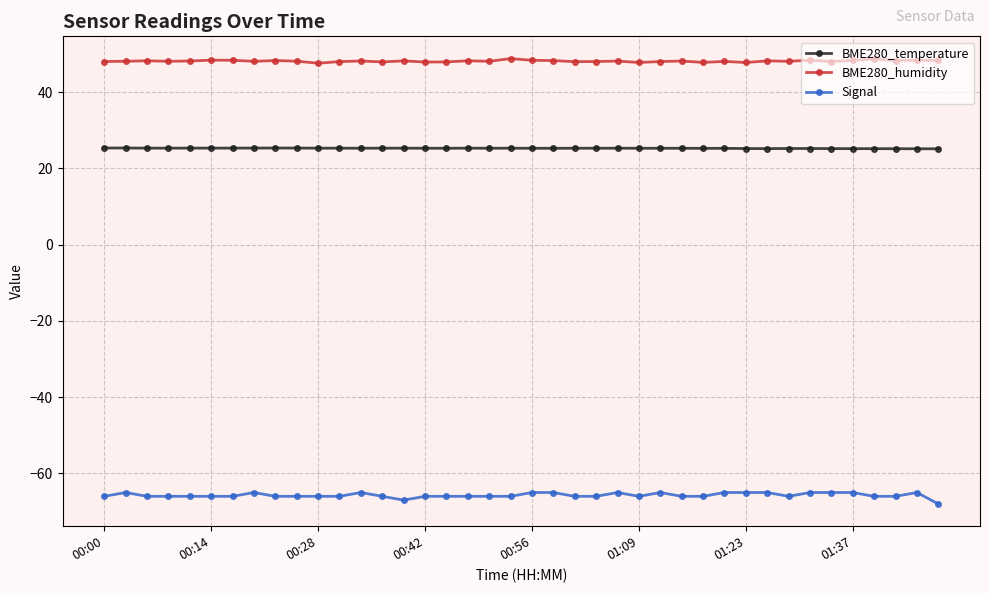

What is the average value of the Signal series?

-65.7